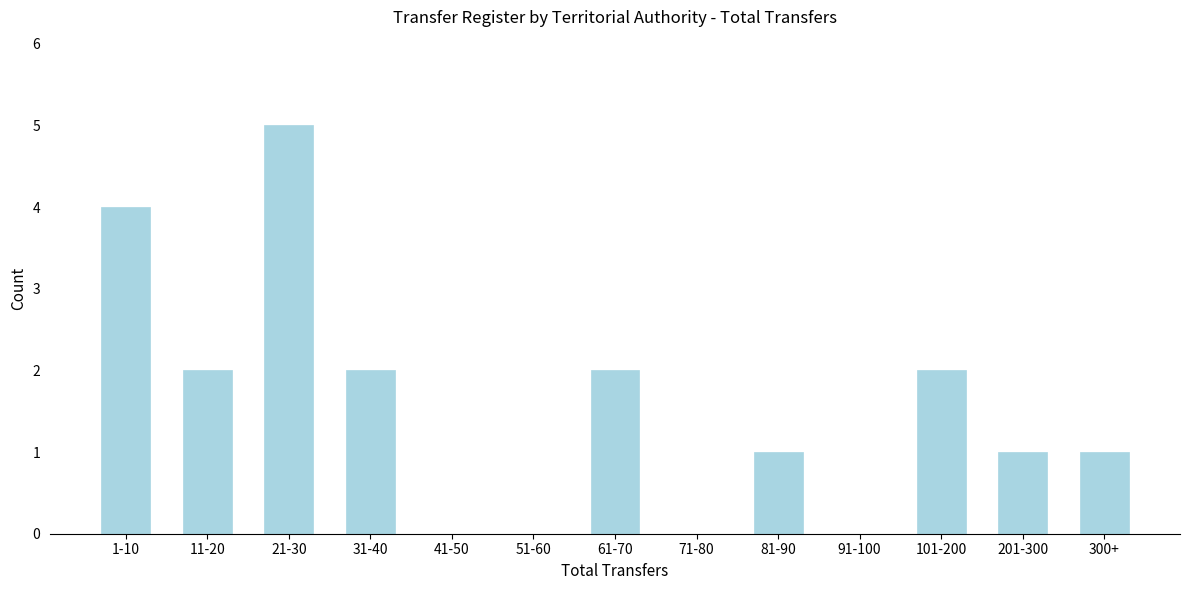

Reading left to right, extract all data points from this chart.

1-10=4	11-20=2	21-30=5	31-40=2	41-50=0	51-60=0	61-70=2	71-80=0	81-90=1	91-100=0	101-200=2	201-300=1	300+=1